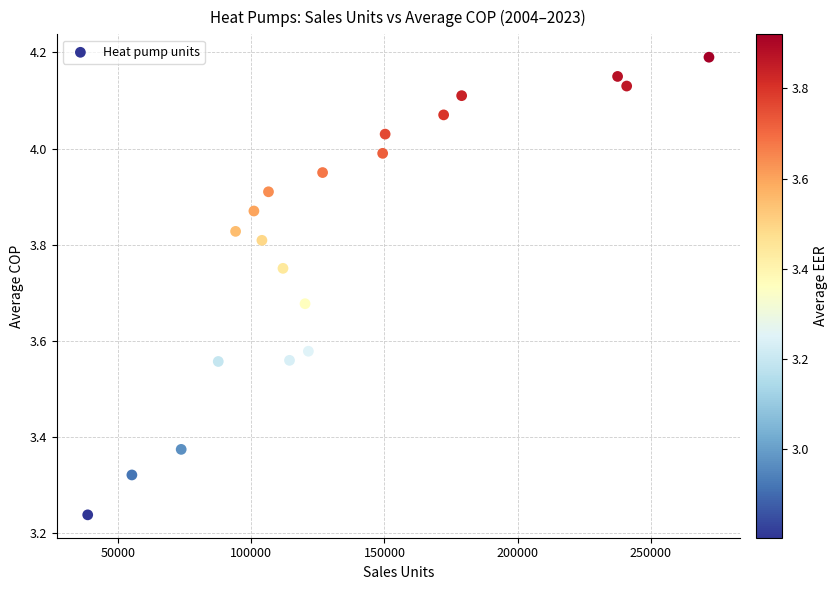

What is the range of X values (max minus min)?

233355.0